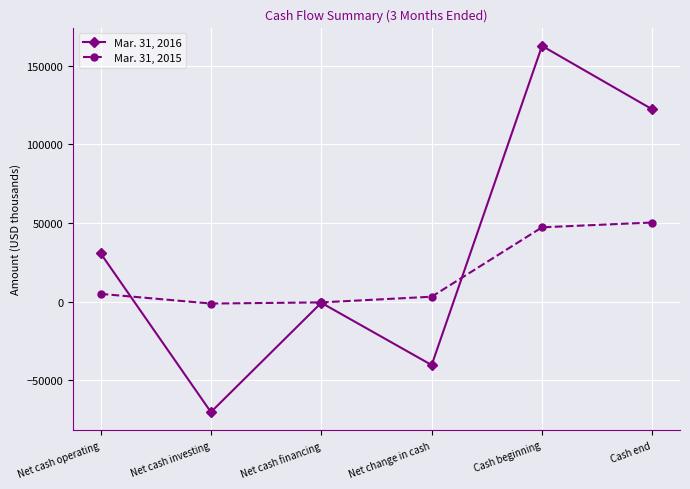

Does the chart display data point markers on the line(s)?

Yes